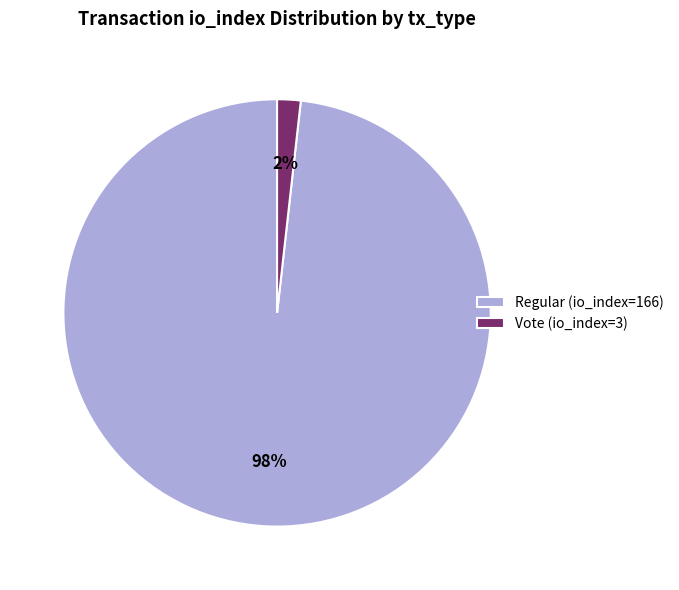

The Regular (io_index=166) slice represents 98% of the pie. True or false?

True